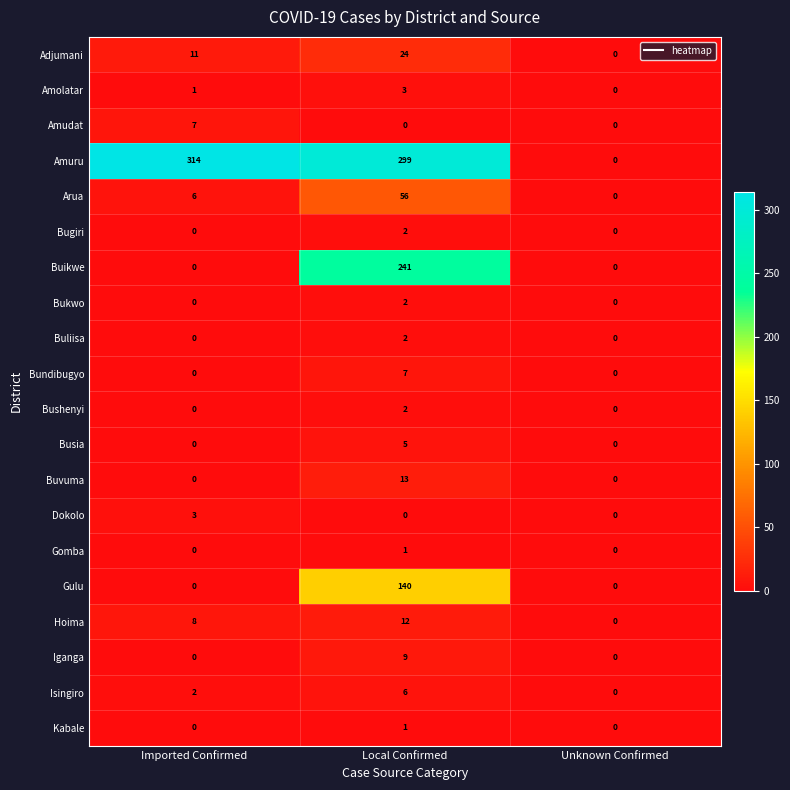

Is the value of Hoima at Unknown Confirmed greater than the value of Amolatar at Imported Confirmed?

No